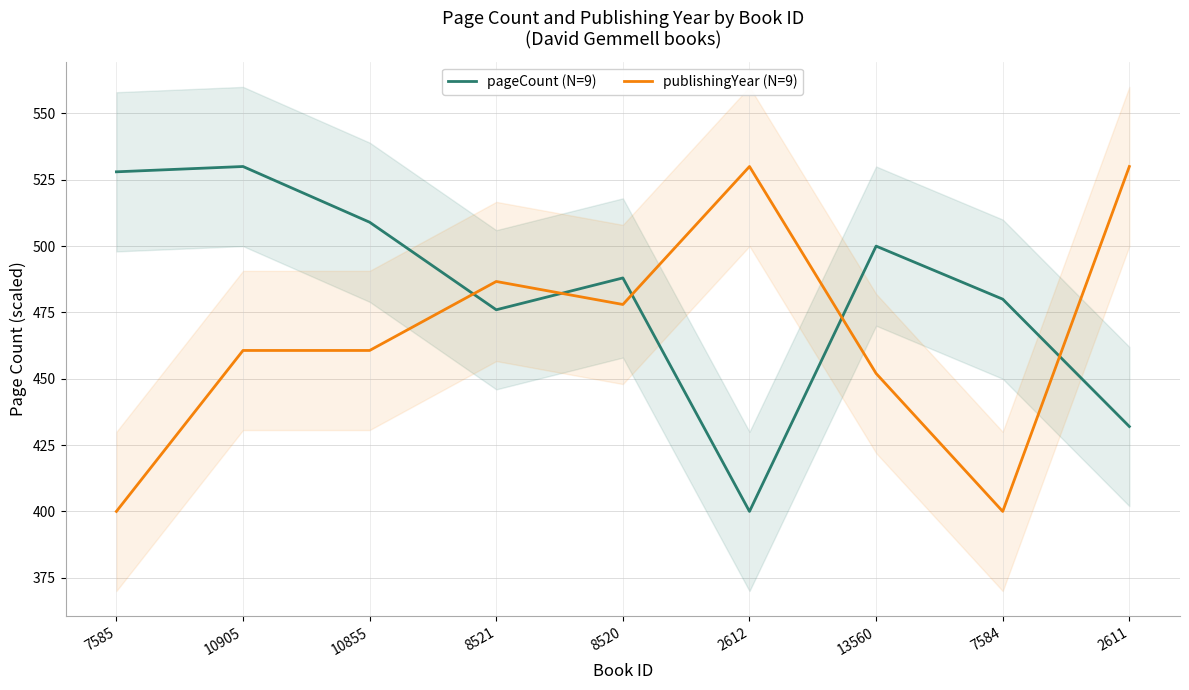

Where does the pageCount (N=9) series first go above 488?

7585